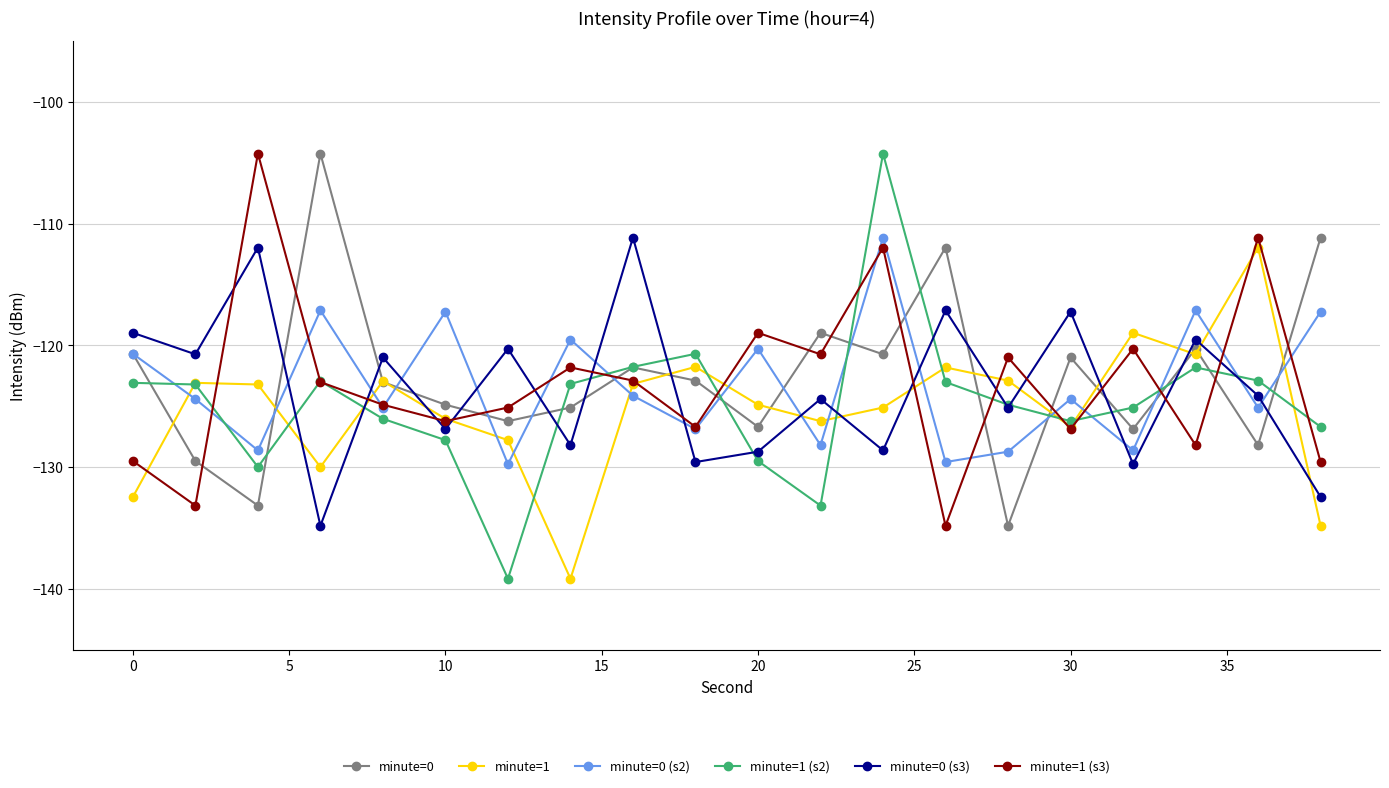

Does the chart have visible grid lines?

Yes